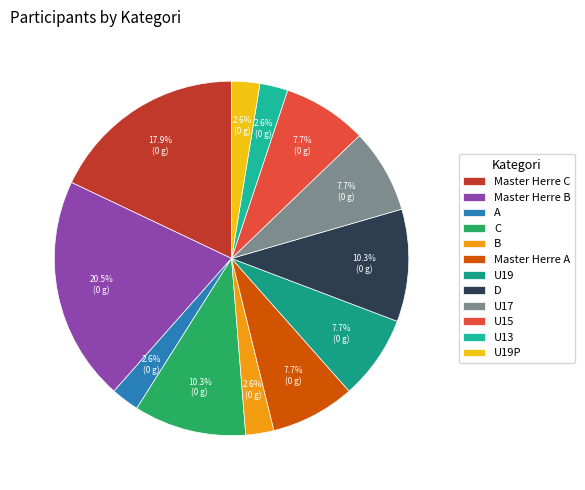

To the nearest percent, what portion does C represent?

10%